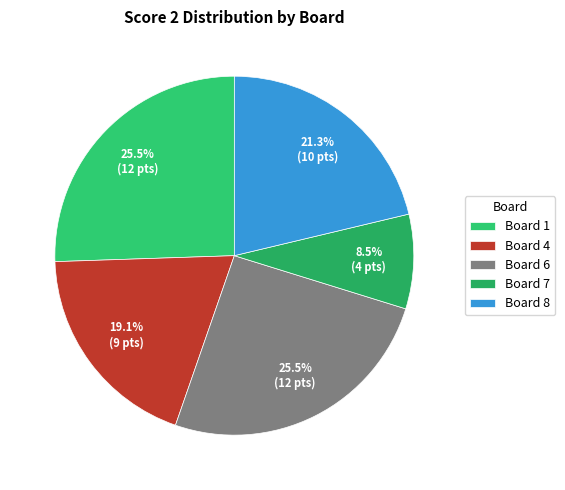

Does Board 7 account for over 50% of the chart?

No